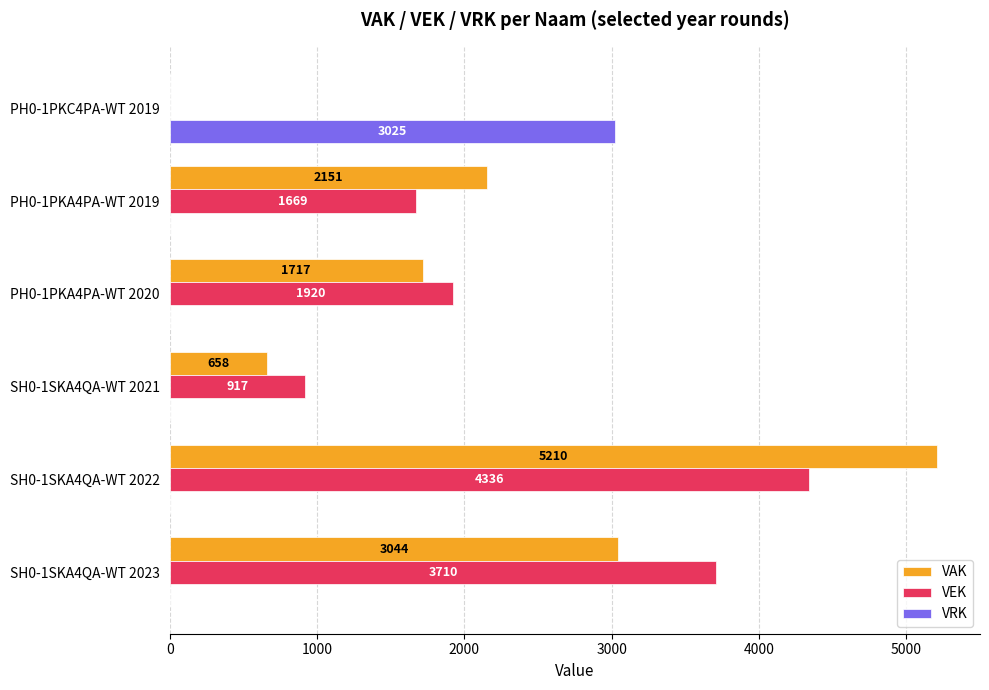

How many data points in VRK are above 0?

1